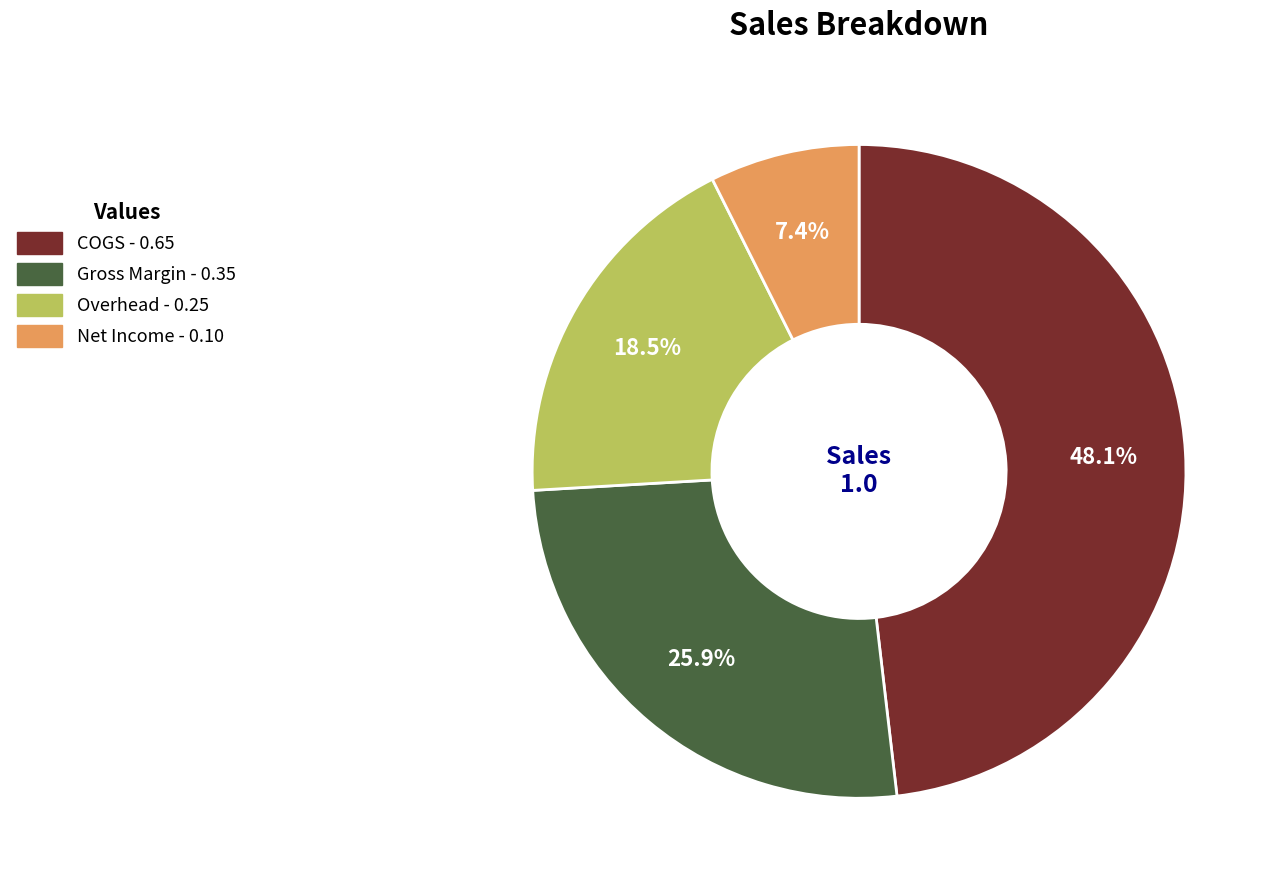

To the nearest percent, what is the combined percentage of Overhead and COGS?

67%